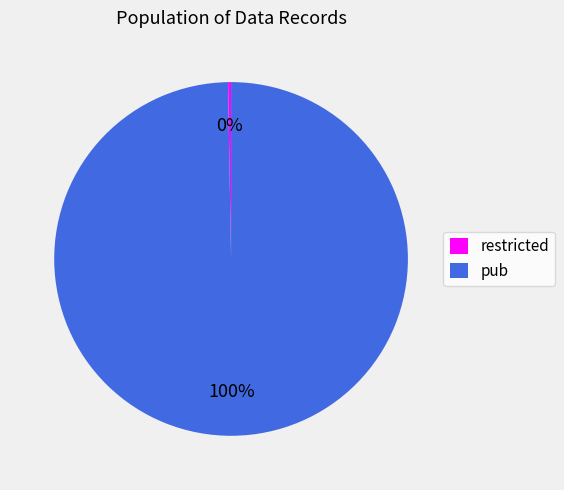

Is it true that pub is 100% of the pie?

True